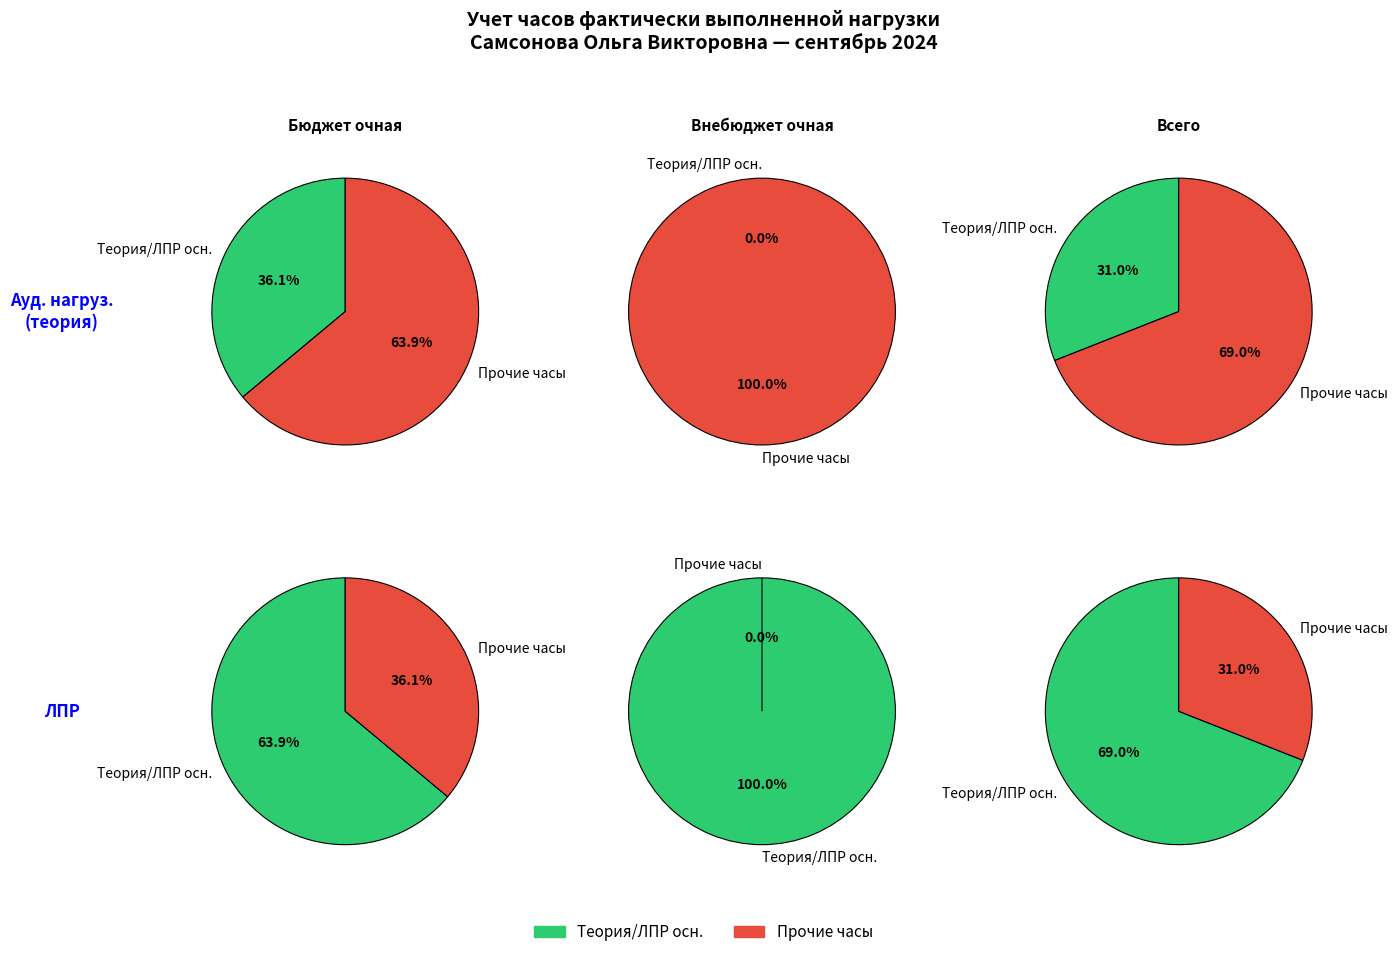

True or false: Бюджет очная accounts for 60% of the total.

False